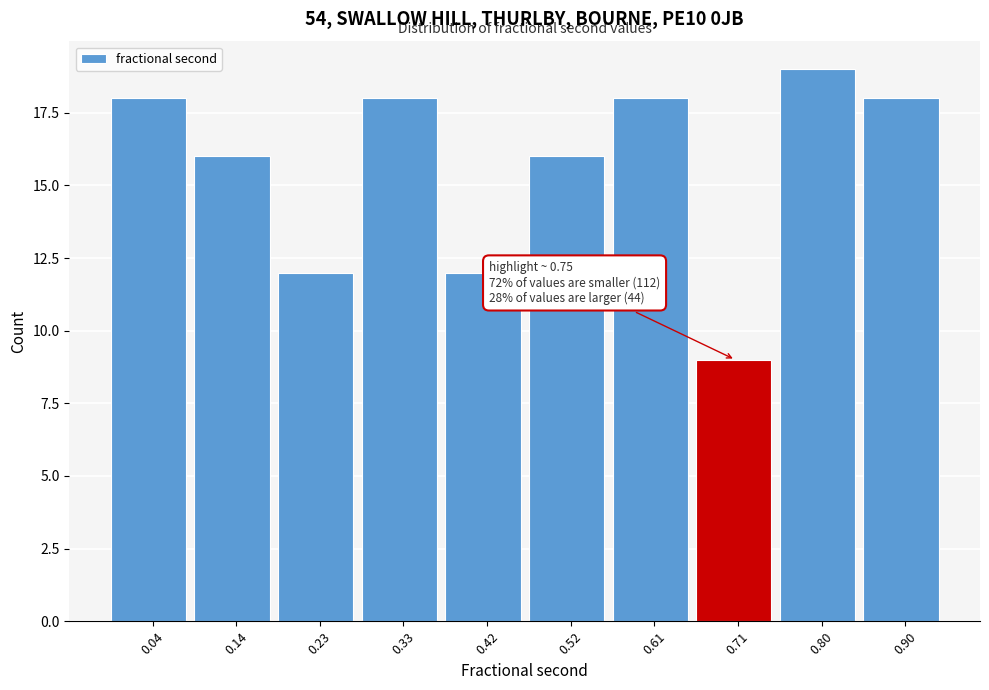

Reading right to left, transcribe all the data shown in this chart.

18	19	9	18	16	12	18	12	16	18